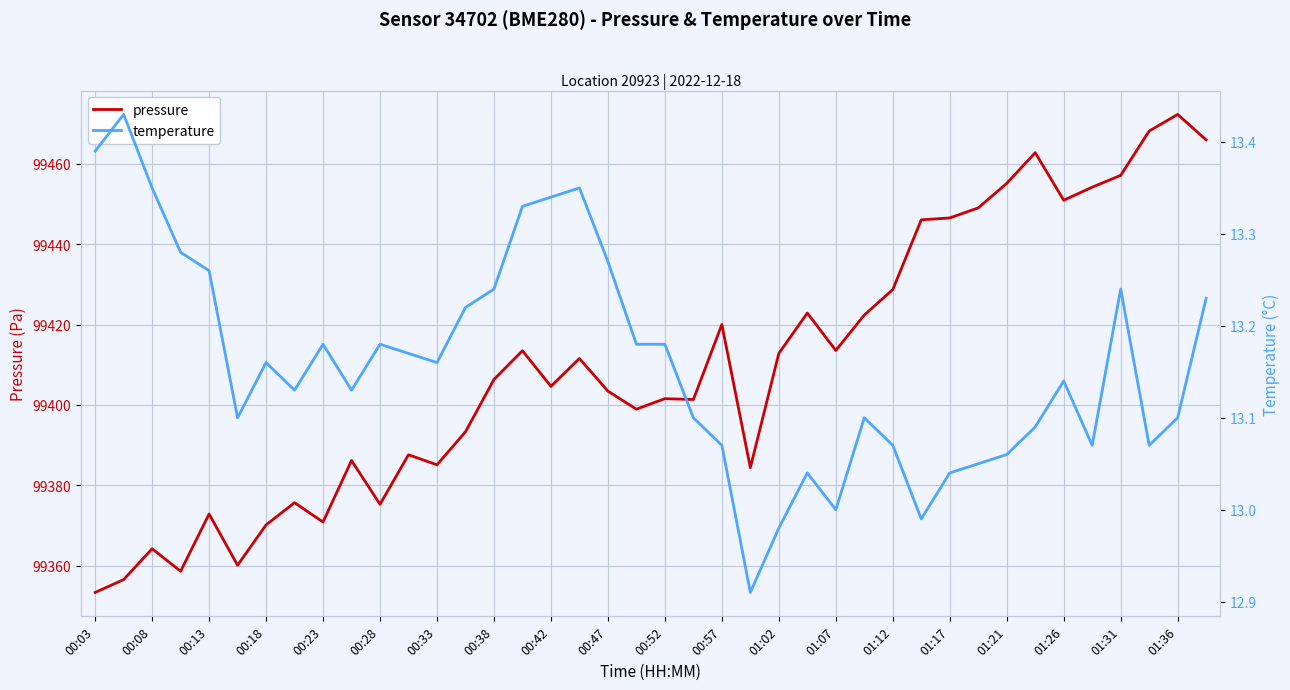

What is the average value of the temperature series?

13.2